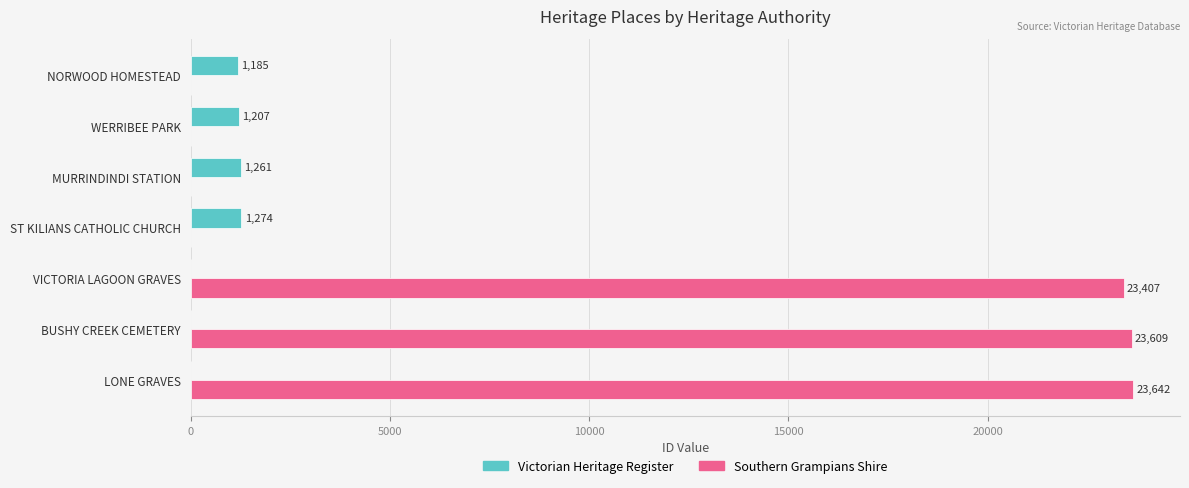

At which label does Southern Grampians Shire reach its peak?

LONE GRAVES